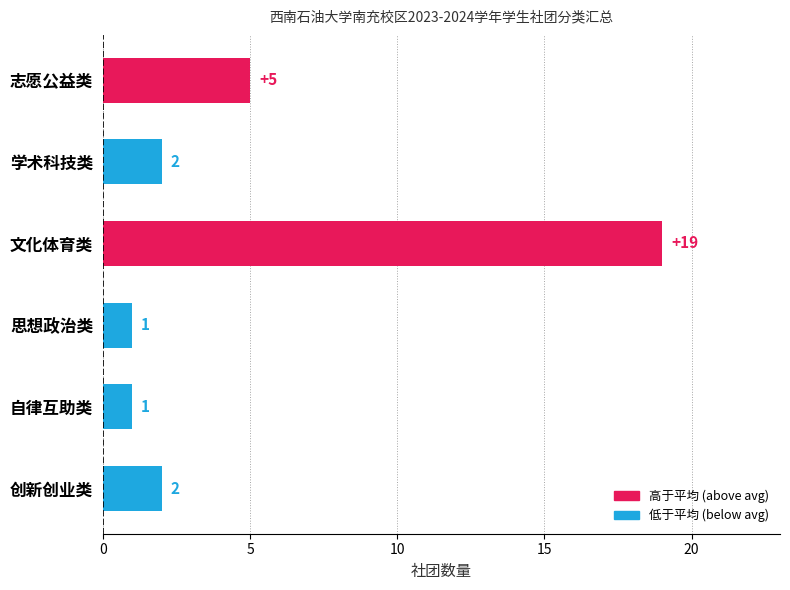

Are the bars horizontal?

Yes